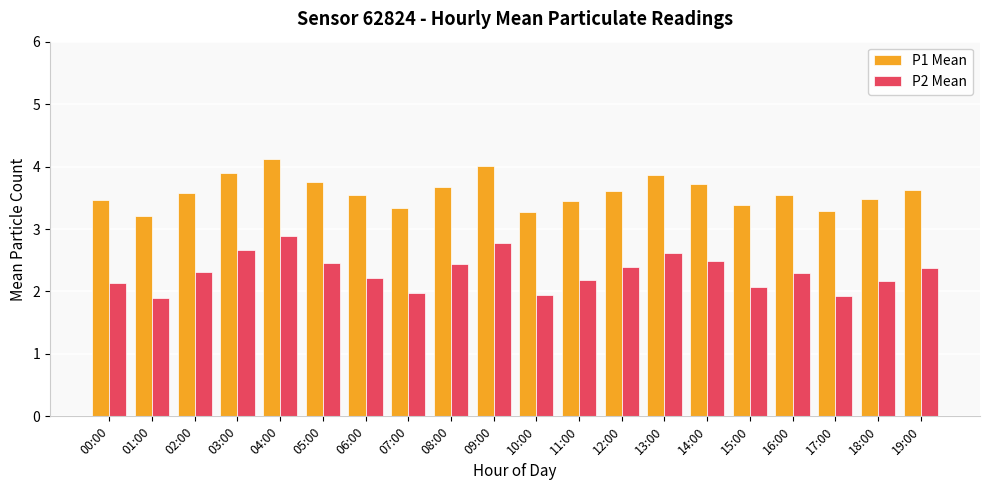

What position from the left is 05:00?

6